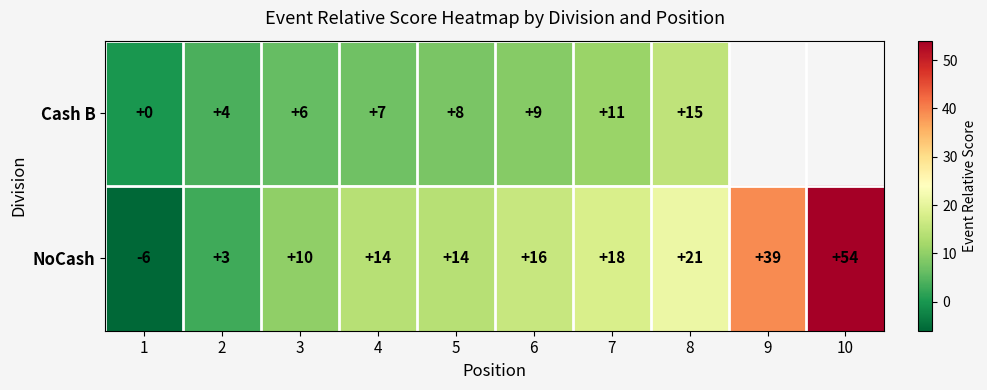

Rank the series at 3 from highest to lowest value.

NoCash, Cash B